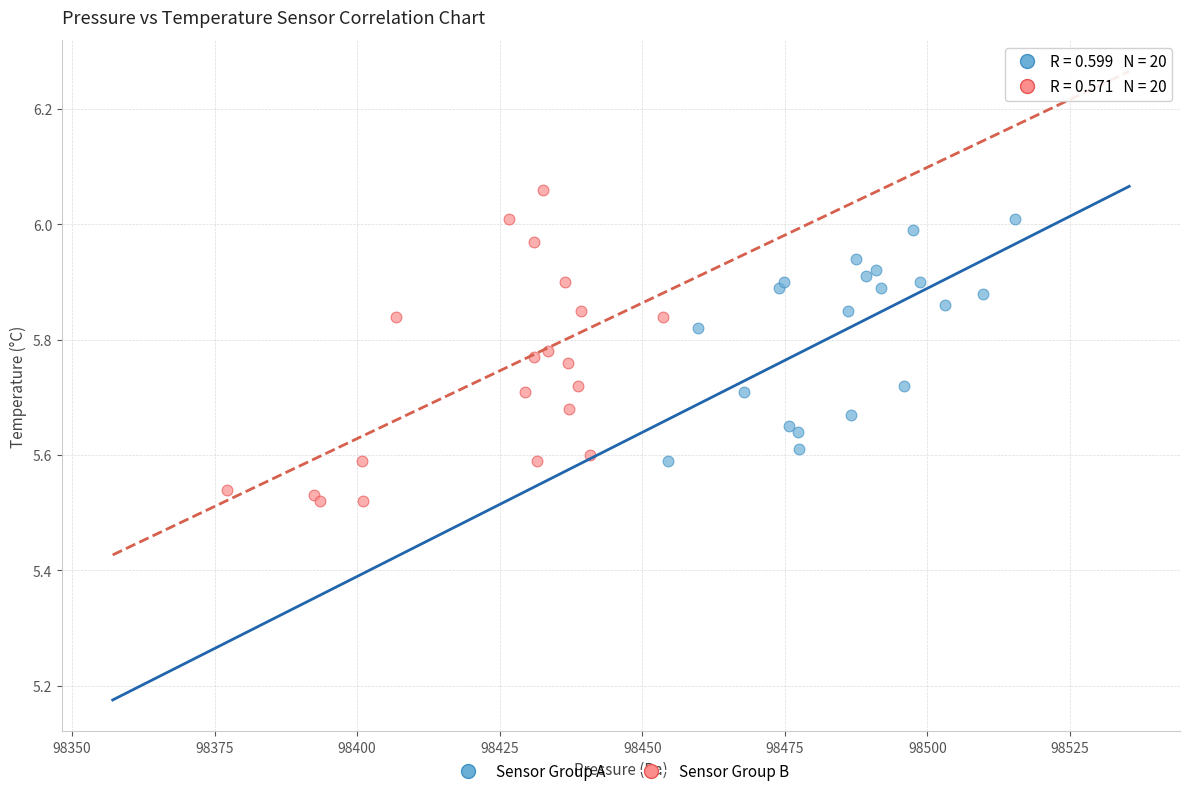

What are all the series names shown in the legend?

Sensor Group A, Sensor Group B